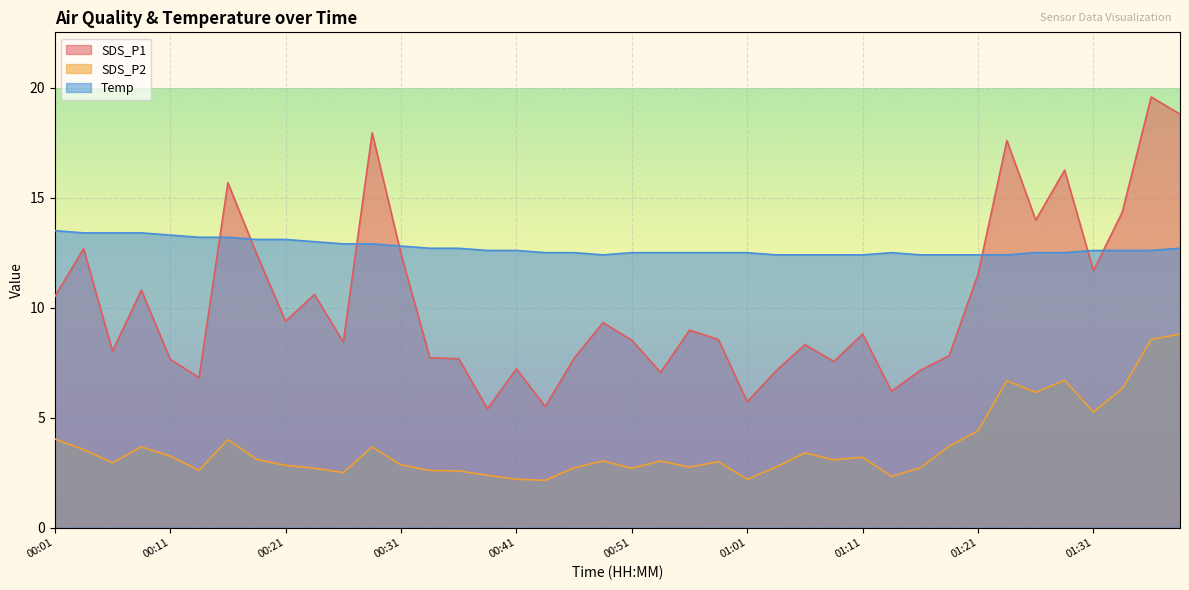

At which label does SDS_P1 reach its peak?

01:36